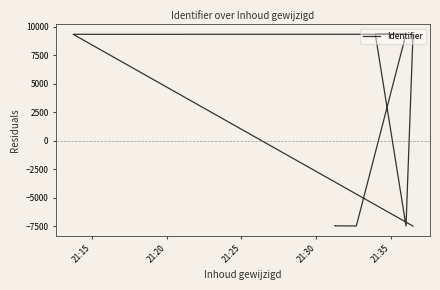

How many points are lower than both their immediate neighbors (excluding endpoints)?

2